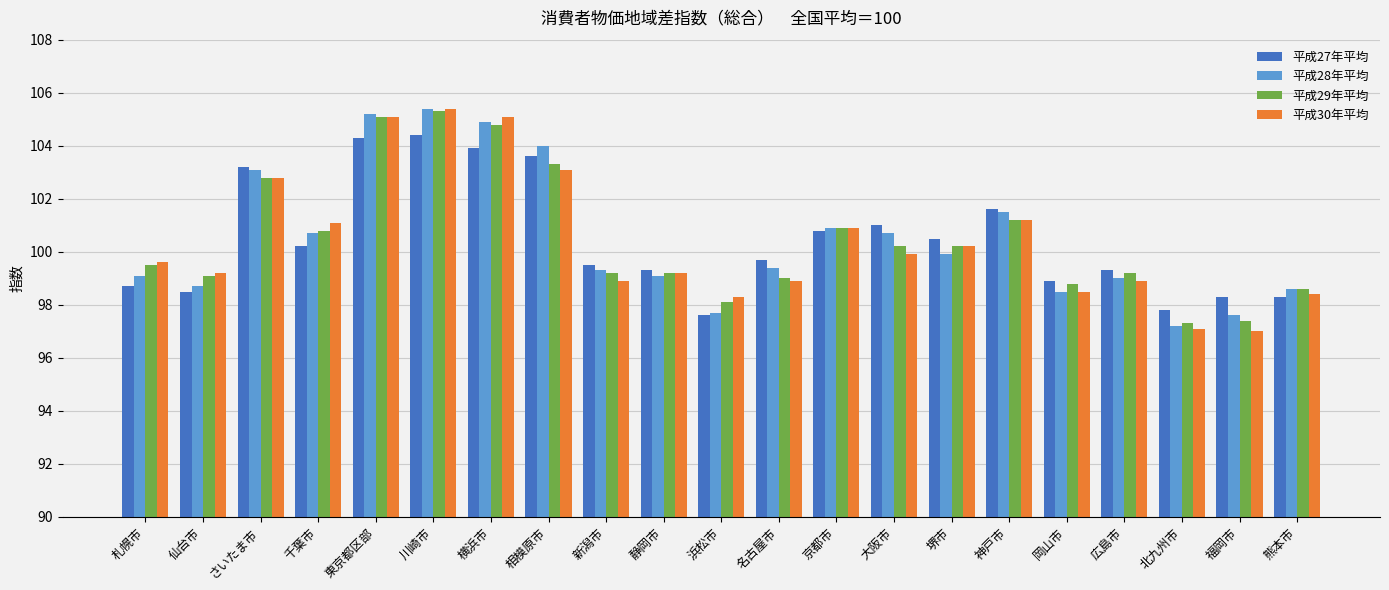

What is the difference between the maximum and minimum values in the 平成30年平均 series?

8.4